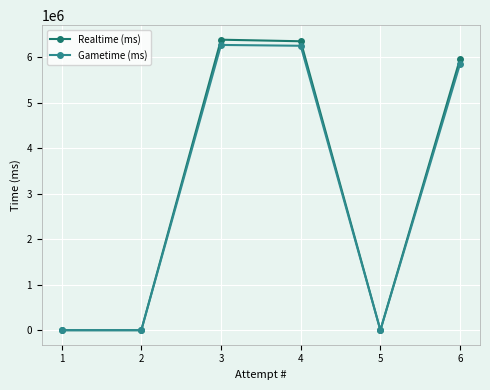

Is the value of Realtime (ms) at 6 greater than the value of Gametime (ms) at 5?

Yes